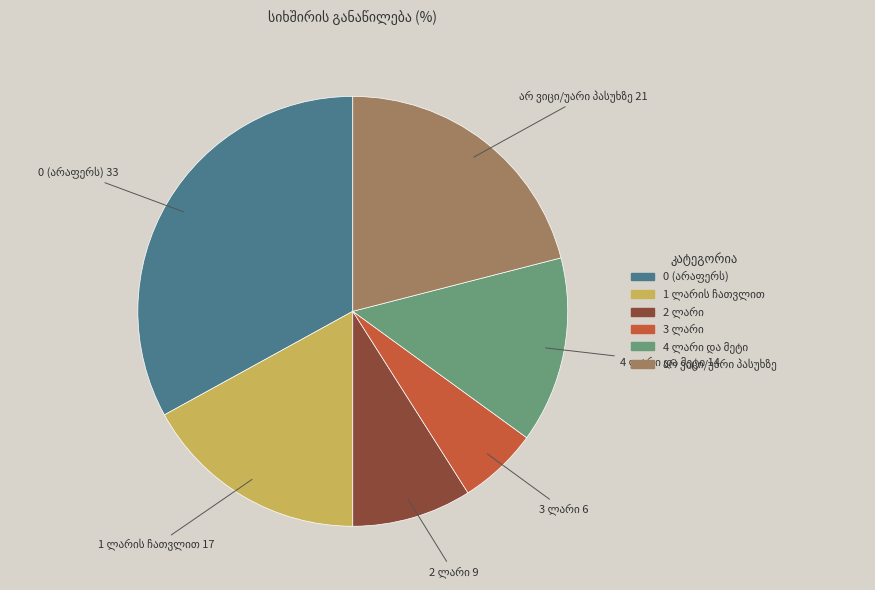

Is there any slice that represents more than half of the pie?

No